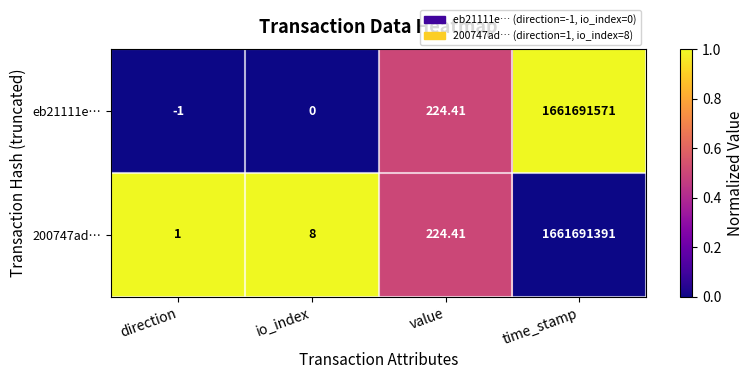

Rank the categories by 200747ad… value from lowest to highest.

direction, io_index, value, time_stamp